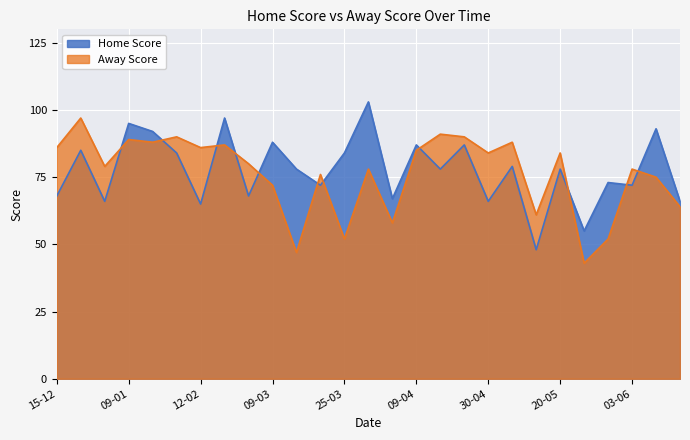

What is the total value across all series at 30-03?

181